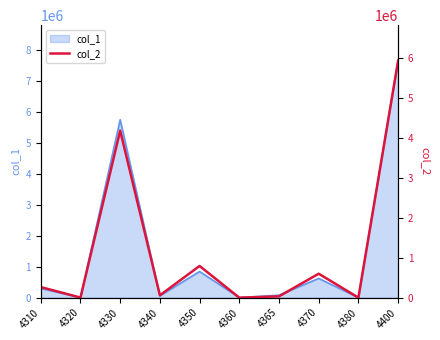

Reading left to right, what are all the values shown in this chart?

264440	1878	4174889	58439	791724	0	32415	598100	0	5921885